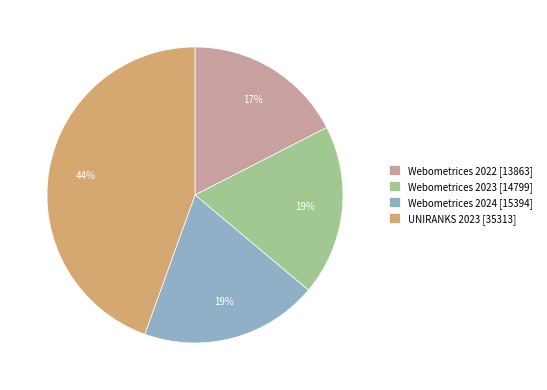

Is UNIRANKS 2023 the majority of the pie?

No